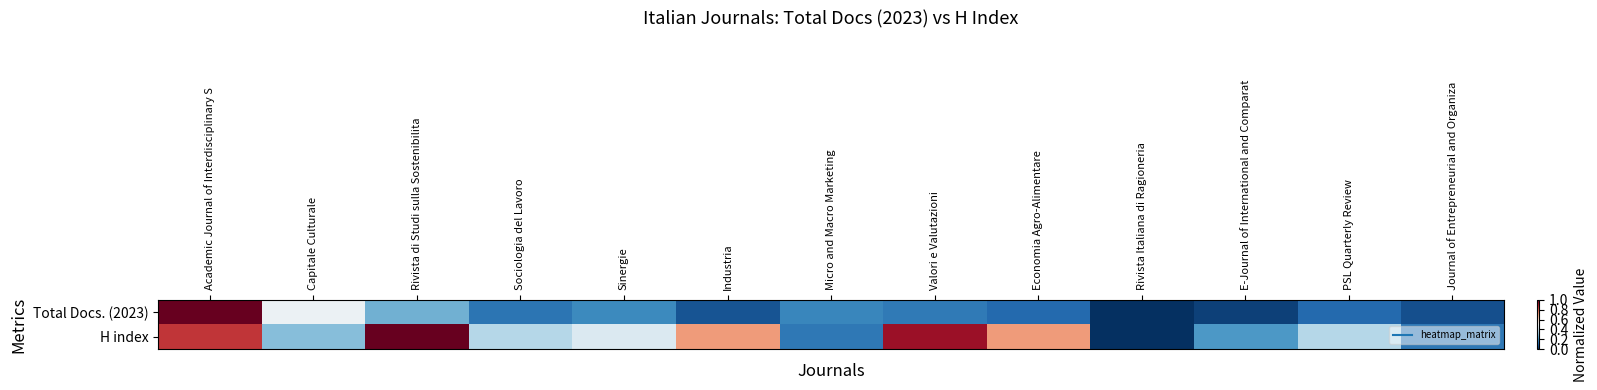

At which category is the sum across all series the highest?

Academic Journal of Interdisciplinary S